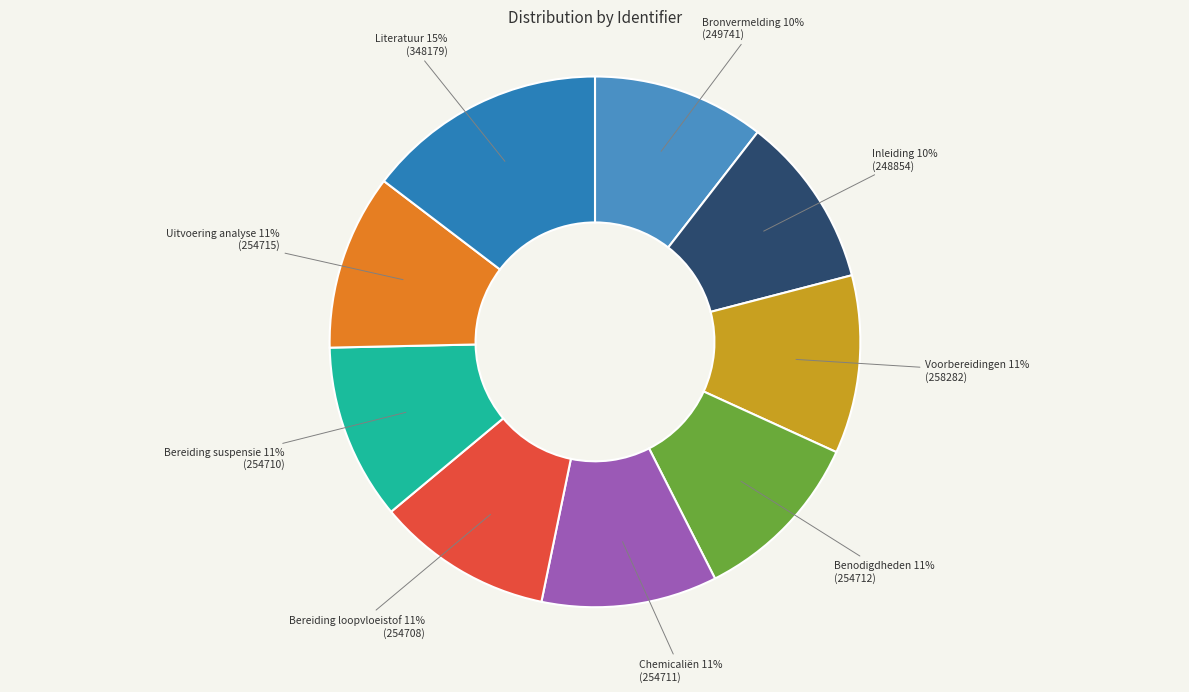

Which has a higher value, Literatuur or Chemicaliën?

Literatuur